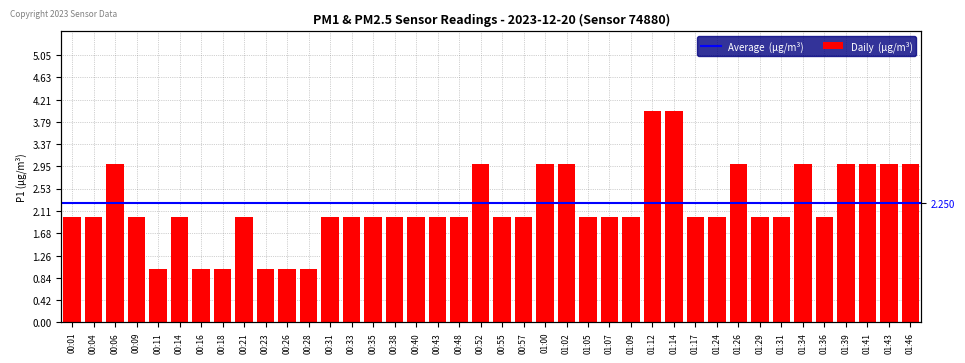

Is it true that the value at 00:14 is 3?

False